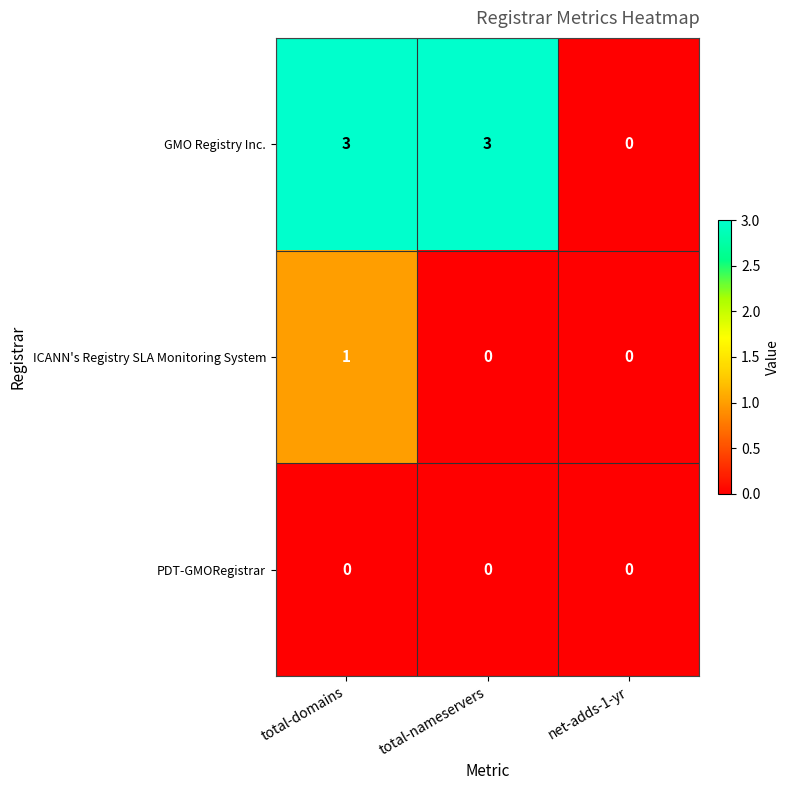

At total-domains, list the series in order from smallest to largest.

PDT-GMORegistrar, ICANN's Registry SLA Monitoring System, GMO Registry Inc.